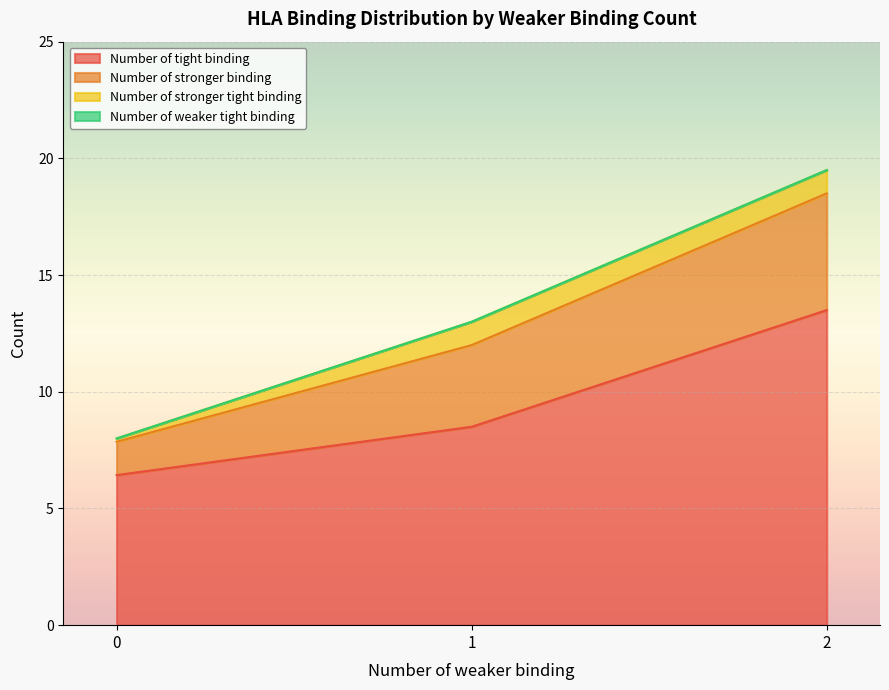

At which category does the chart reach its minimum across all series?

1